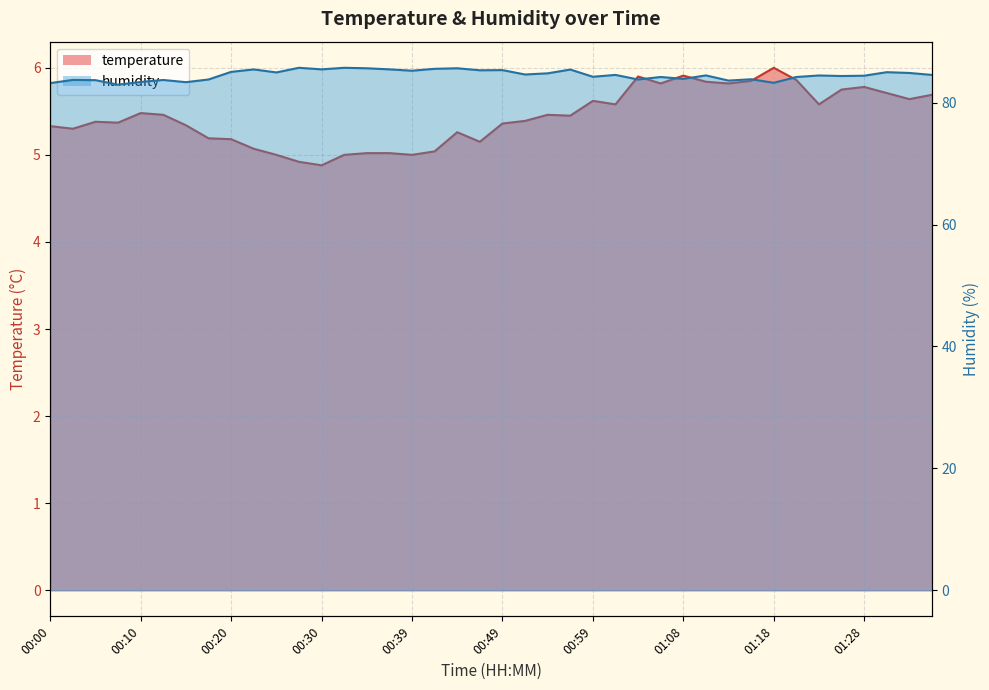

What is the total value across all series at 00:27?

90.6